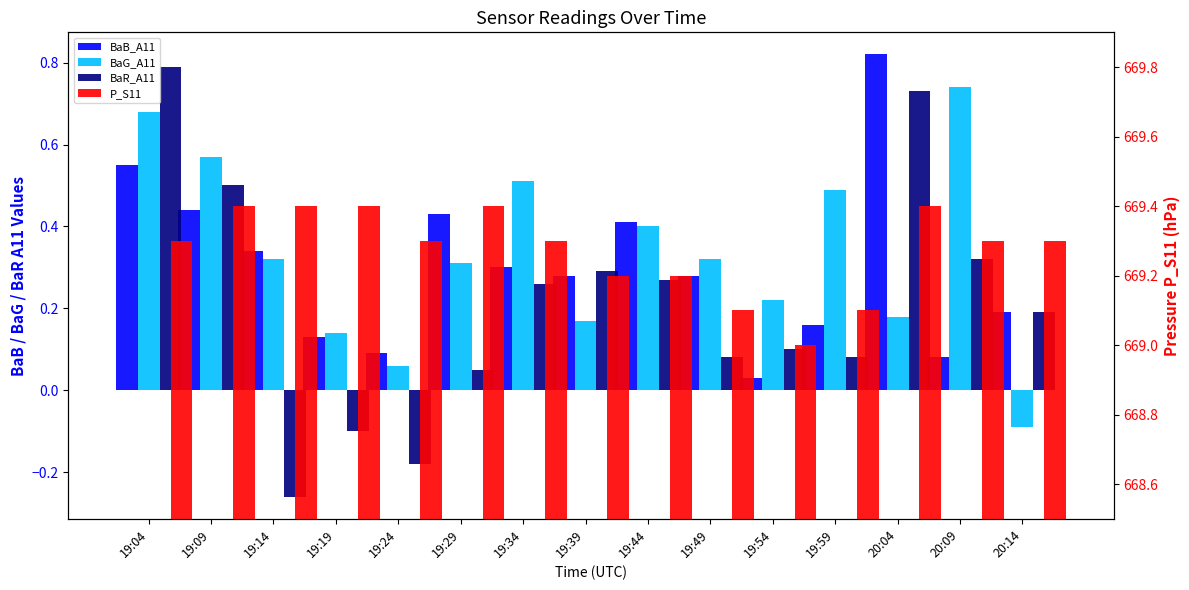

What are all the series names shown in the legend?

BaB_A11, BaG_A11, BaR_A11, P_S11